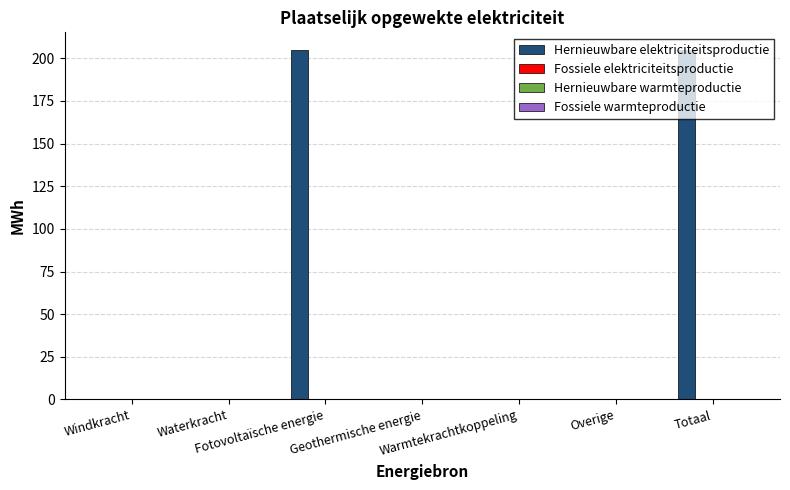

What is the maximum value shown in the chart?

204.9